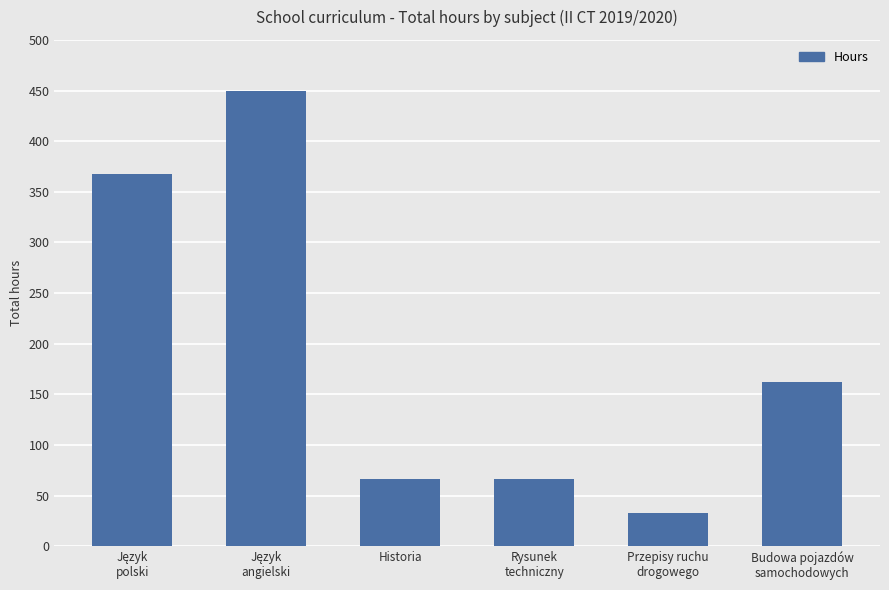

The chart shows a value of 95 at Historia. True or false?

False